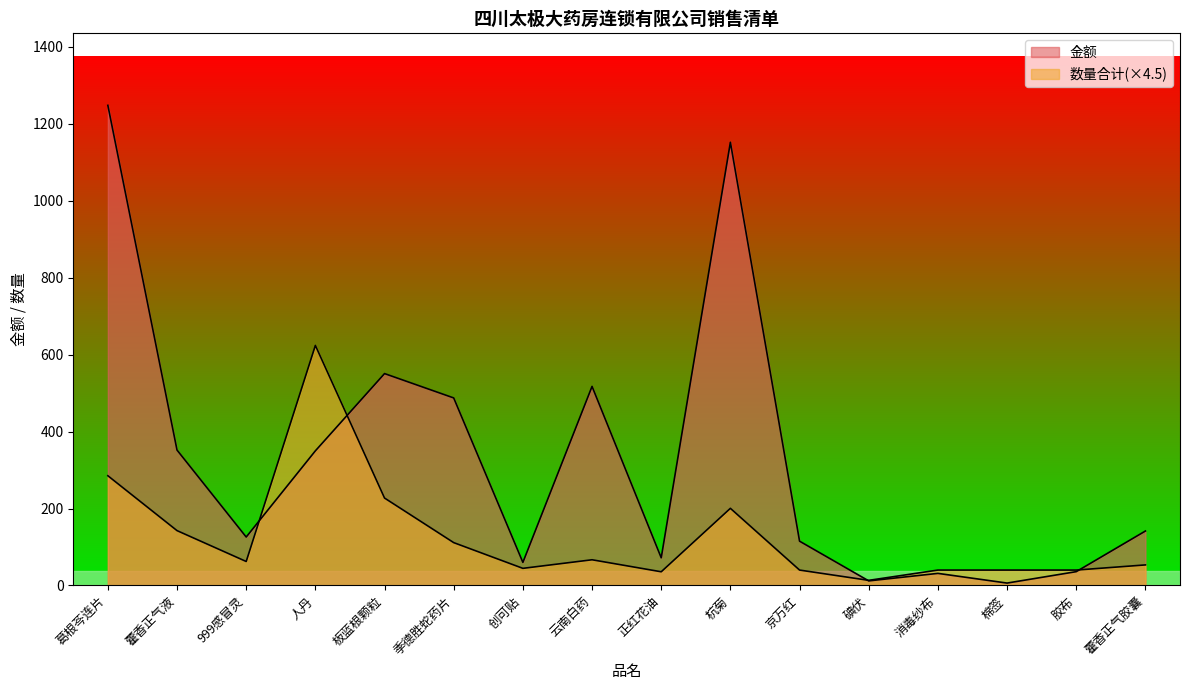

What is the greatest value displayed?

1248.0